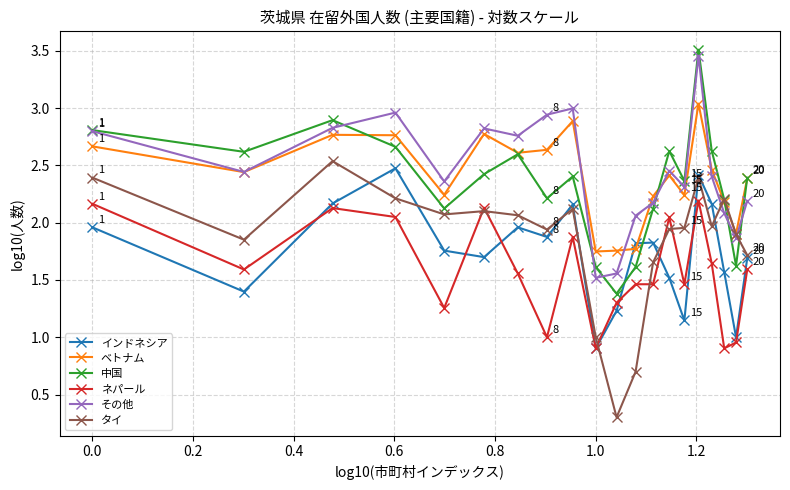

What are all the series names shown in the legend?

インドネシア, ベトナム, 中国, ネパール, その他, タイ